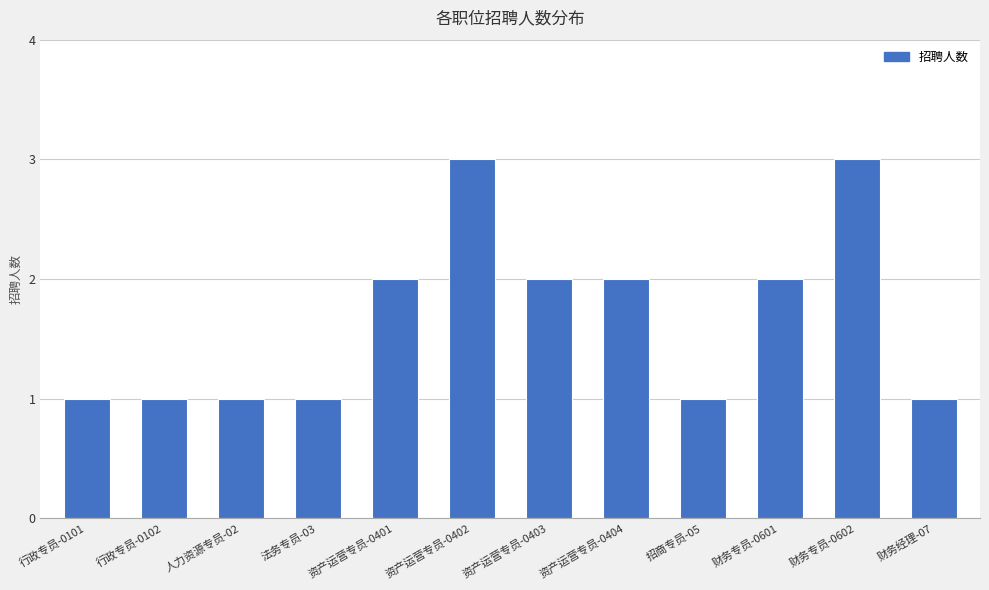

What is the label of the 9th bar from the right?

法务专员-03